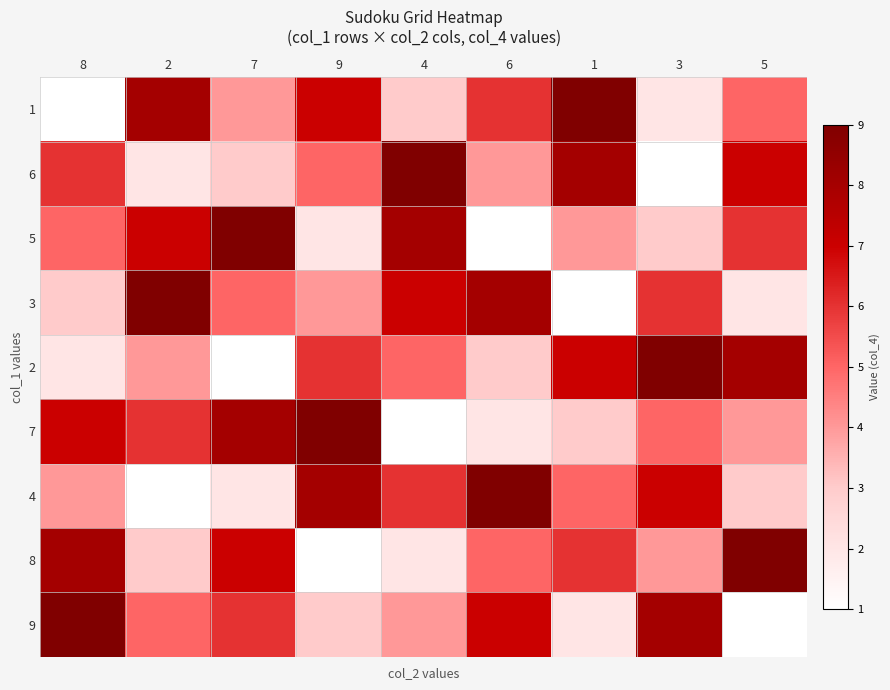

Rank the series by their maximum value, from lowest to highest.

1, 6, 5, 3, 2, 7, 4, 8, 9